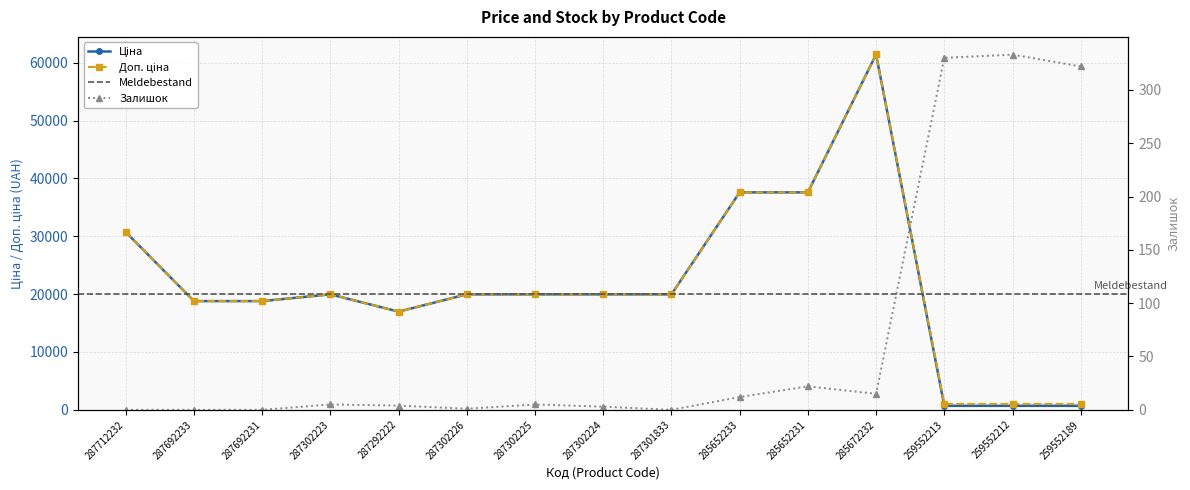

Is it true that Ціна equals 693.7 at 259552212?

True